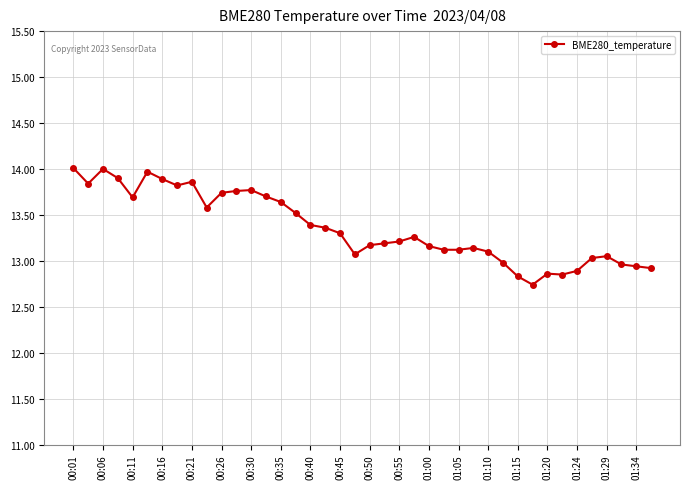

What is the sum of all values?

534.3